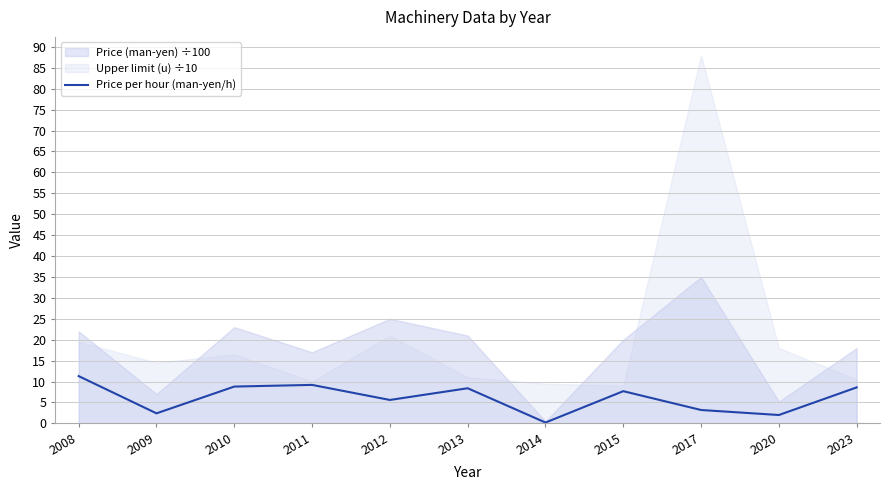

Which has a higher value, 2017 or 2009?

2017